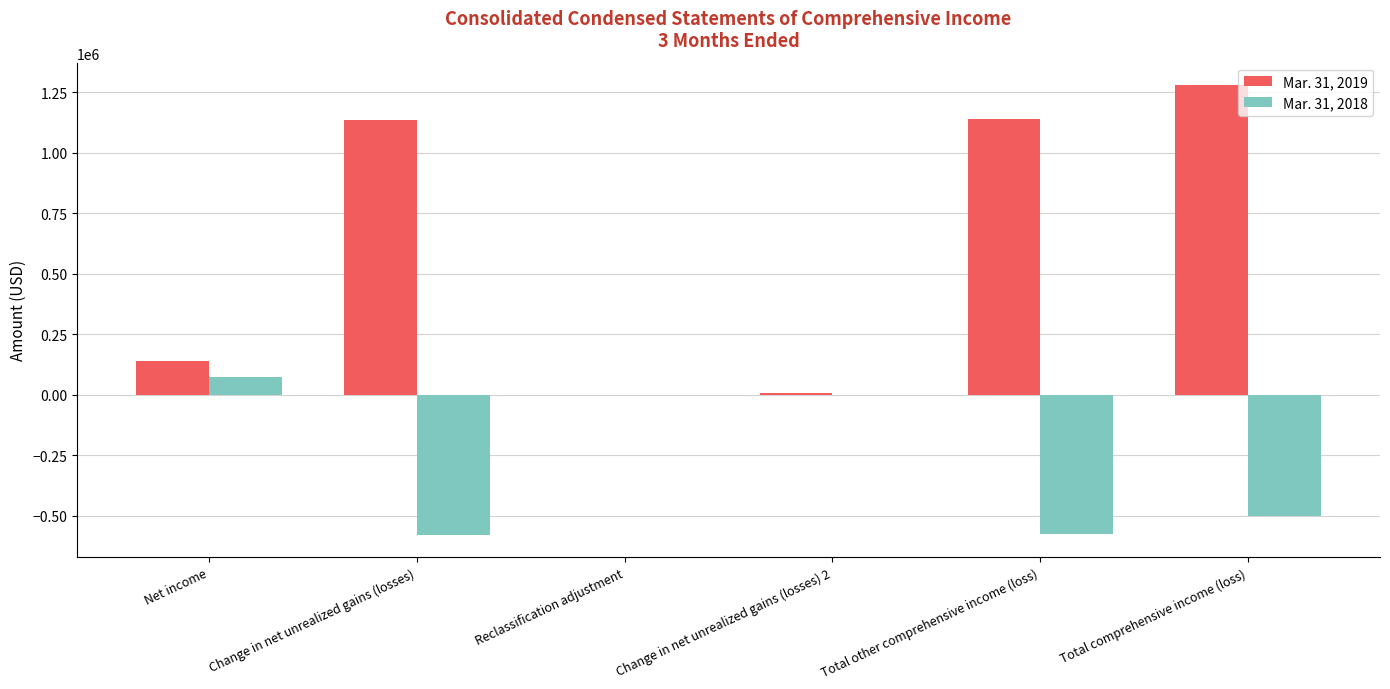

What value does the Mar. 31, 2018 series have at Total other comprehensive income (loss)?

-576444